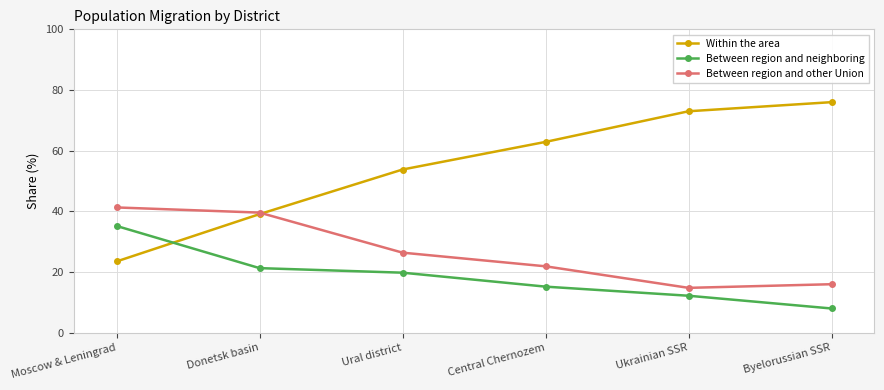

What is the label of the 4th point from the right?

Ural district